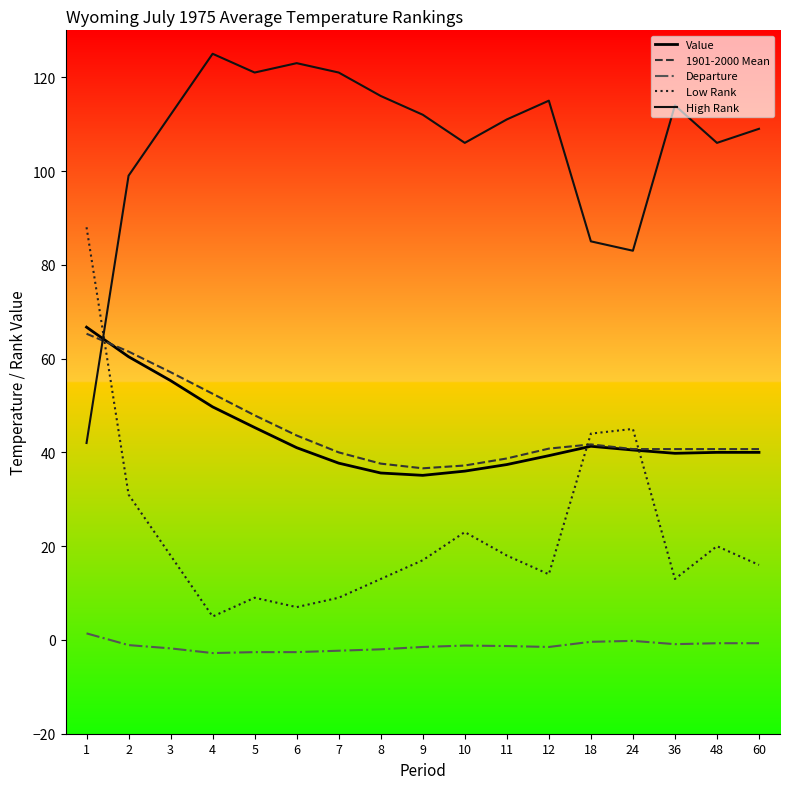

At which label does High Rank reach its minimum?

1